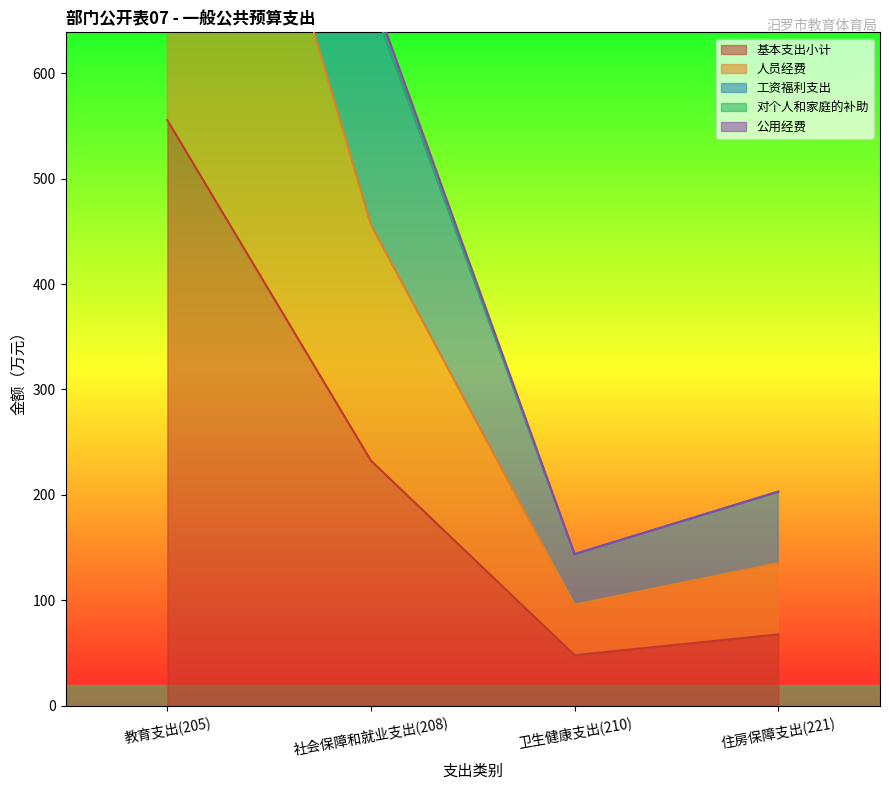

Where is 基本支出小计 nearest to the value 301?

社会保障和就业支出(208)